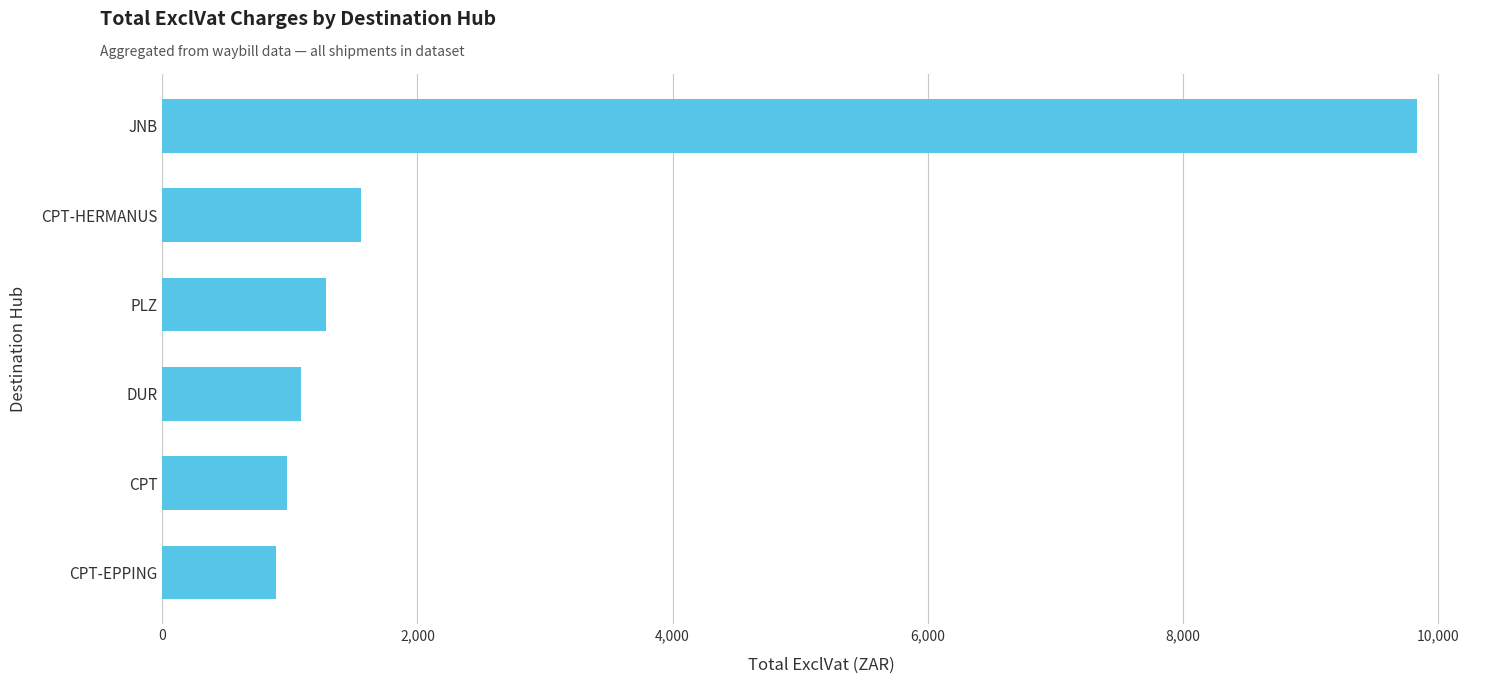

Count the number of data series in this chart.

1